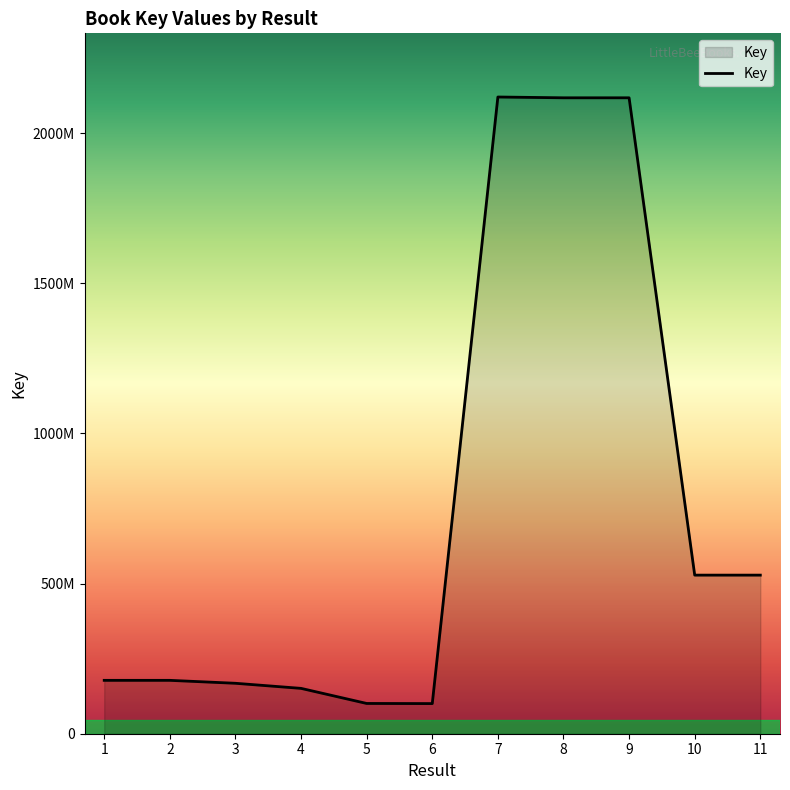

Does the chart display data point markers on the line(s)?

No